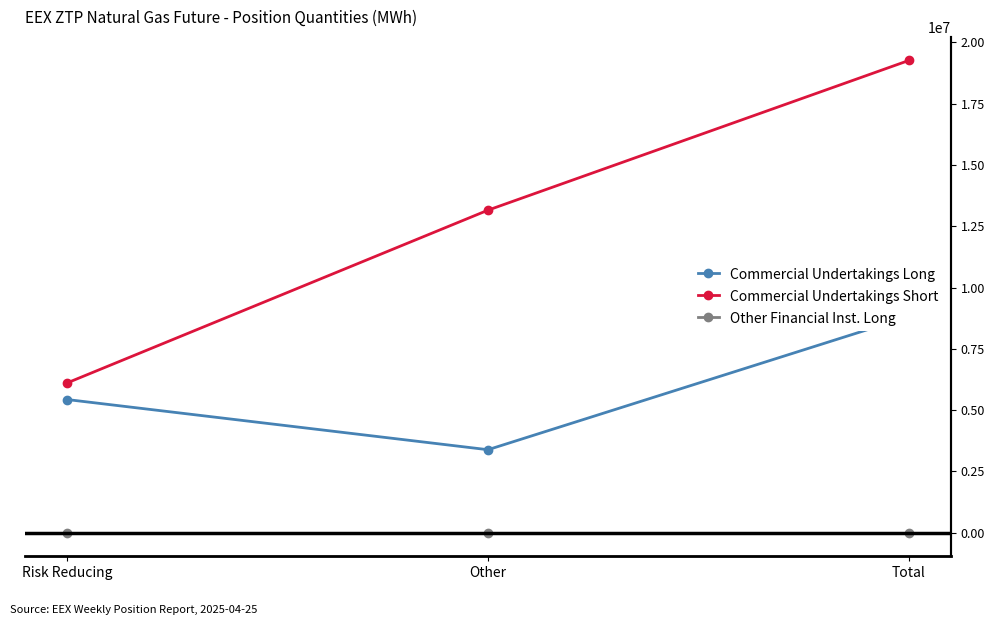

List the series in order of their peak value, highest first.

Commercial Undertakings Short, Commercial Undertakings Long, Other Financial Inst. Long